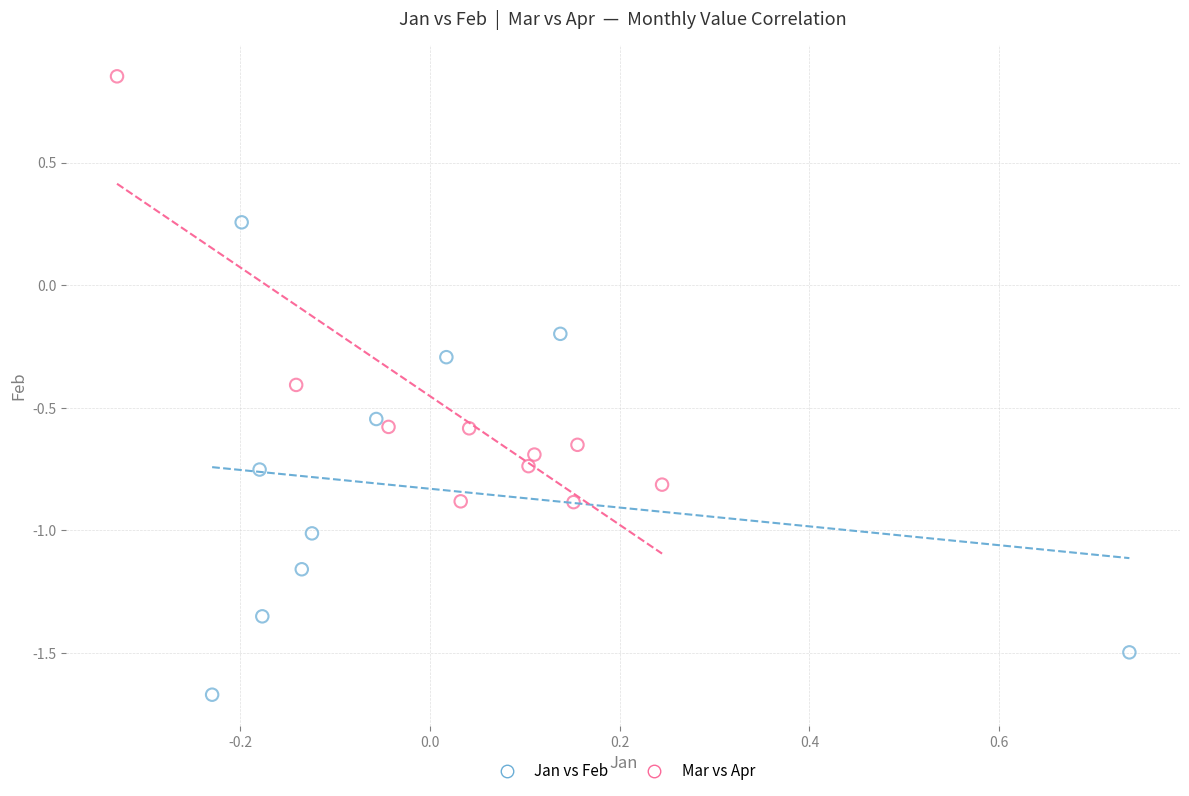

What are all the series names shown in the legend?

Jan vs Feb, Mar vs Apr